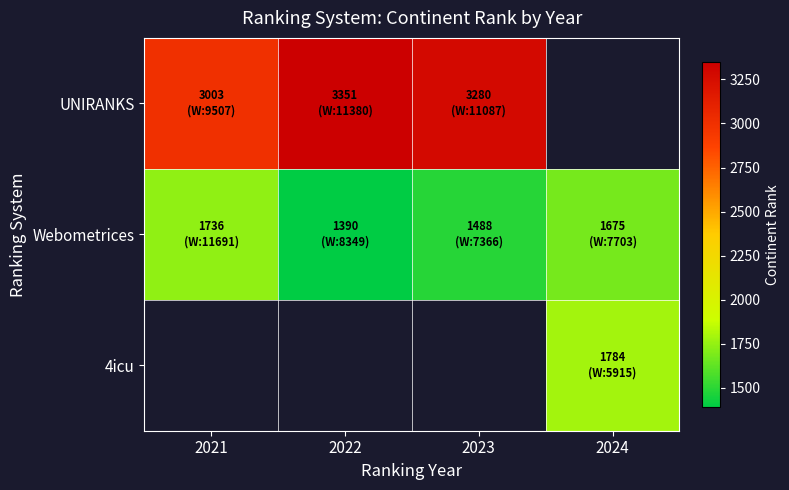

List the series in order of their peak value, lowest first.

Webometrices, 4icu, UNIRANKS